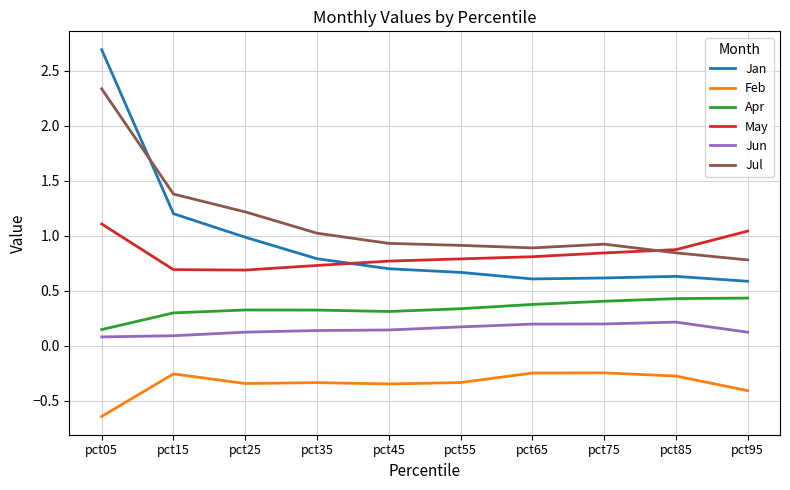

List the series in order of their peak value, highest first.

Jan, Jul, May, Apr, Jun, Feb